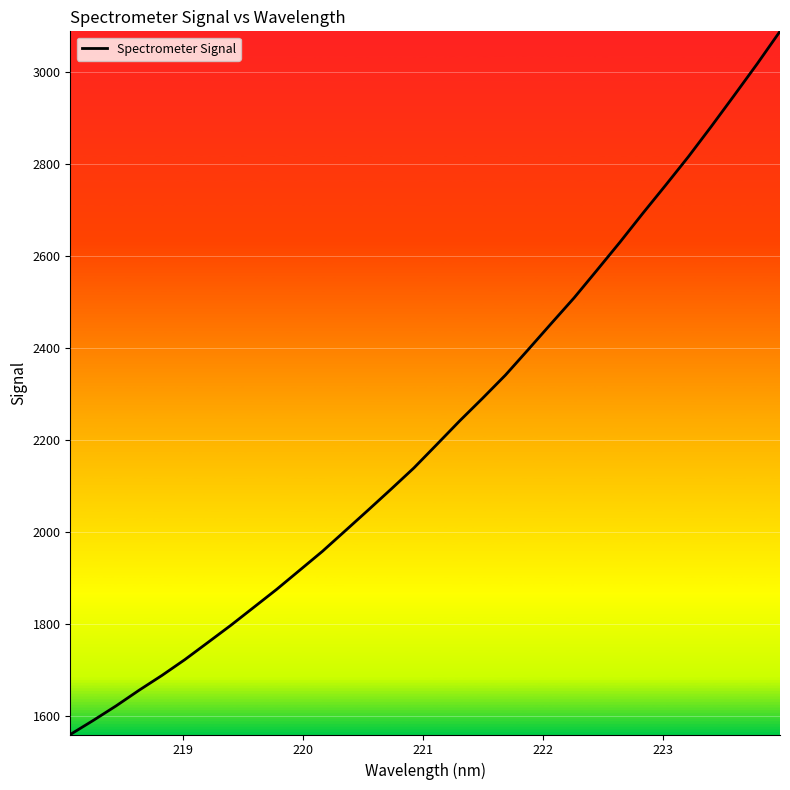

What is the minimum value shown in the chart?

1559.4